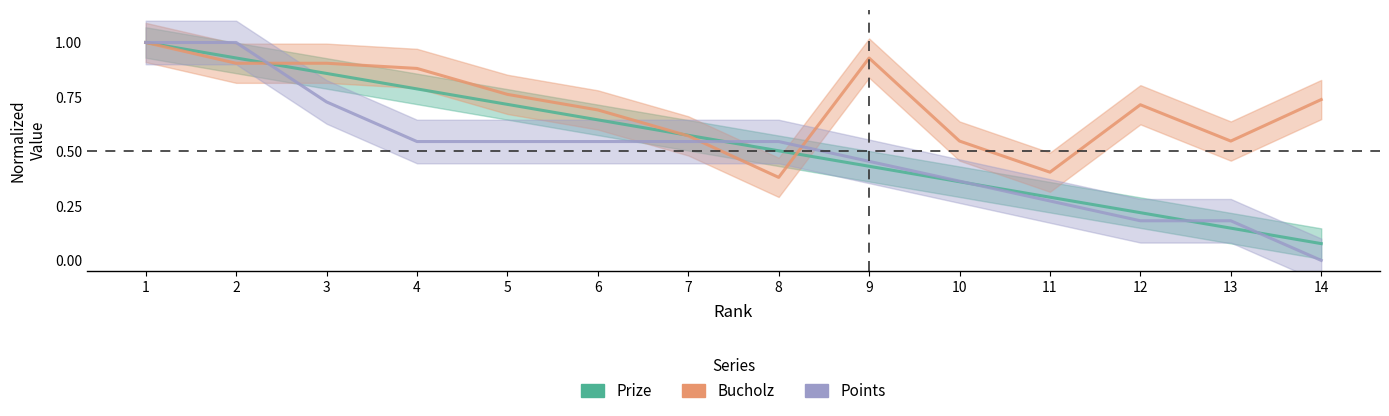

How many interior local peaks does the Bucholz series have?

2